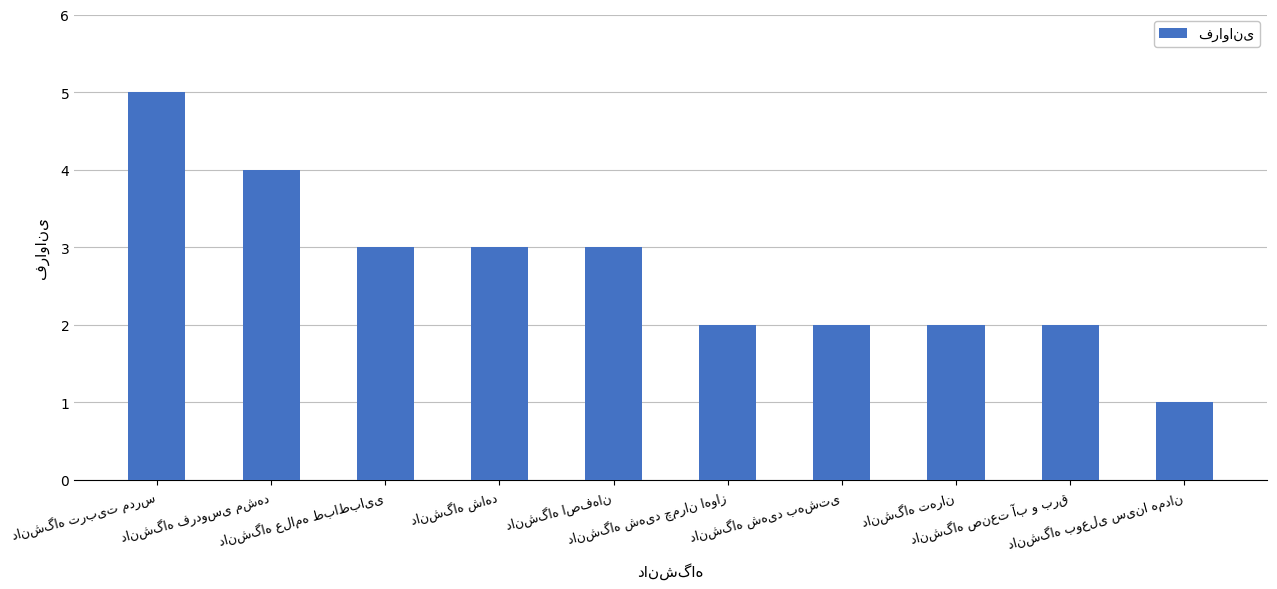

What is the maximum value shown in the chart?

5